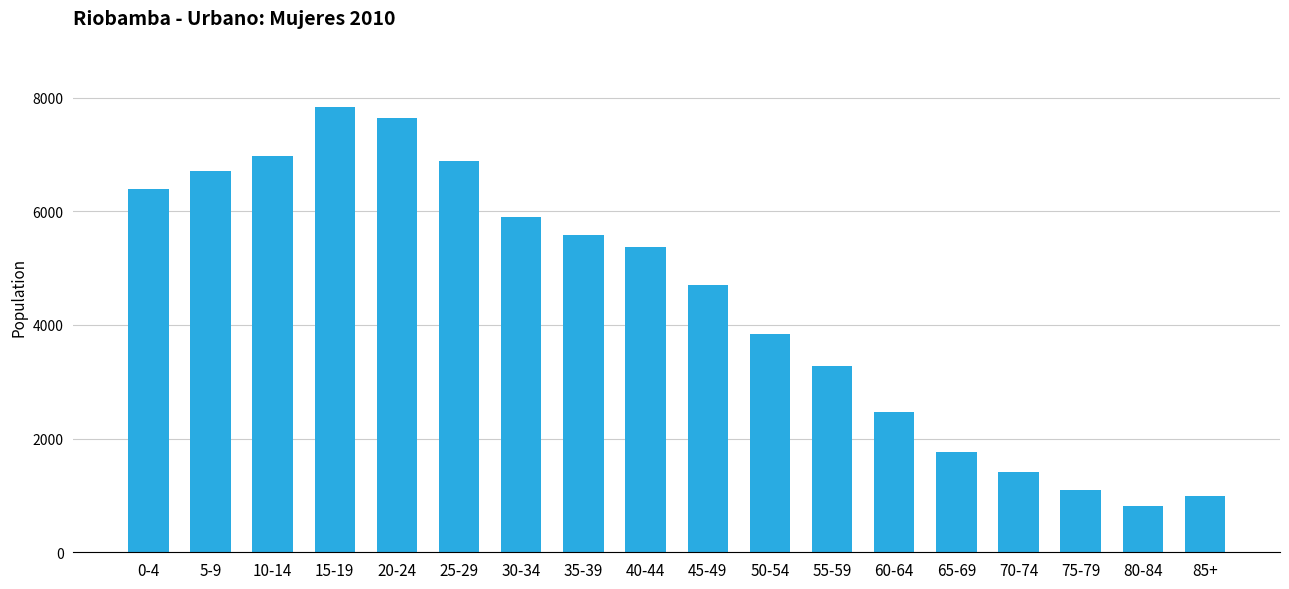

What is the smallest value displayed?

817